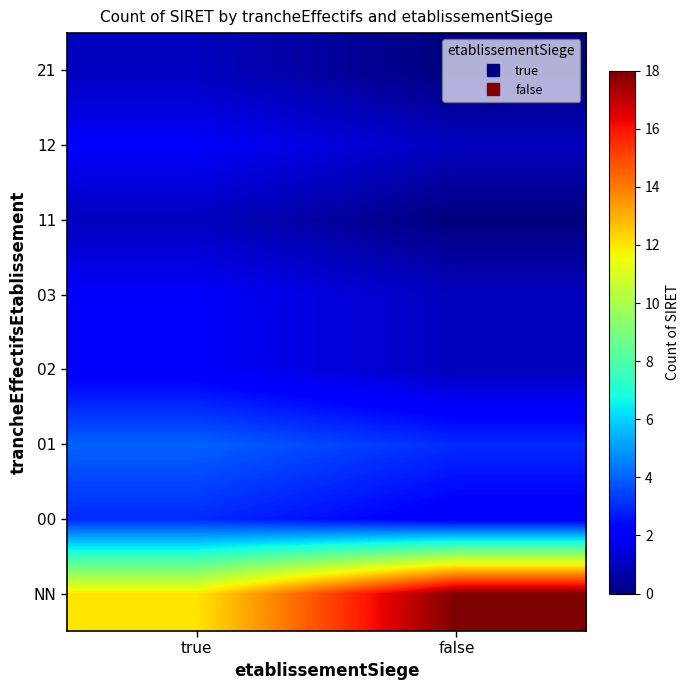

The 02 series shows 1 at true. True or false?

False